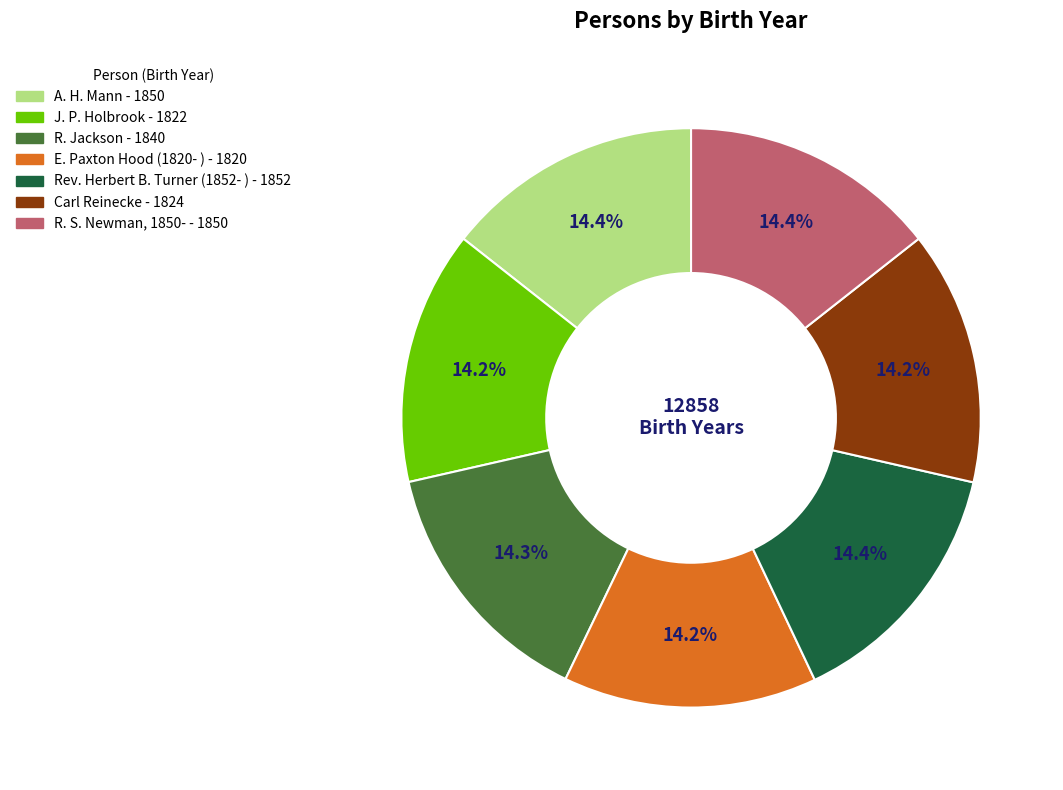

To the nearest percent, what is the average slice percentage?

14%